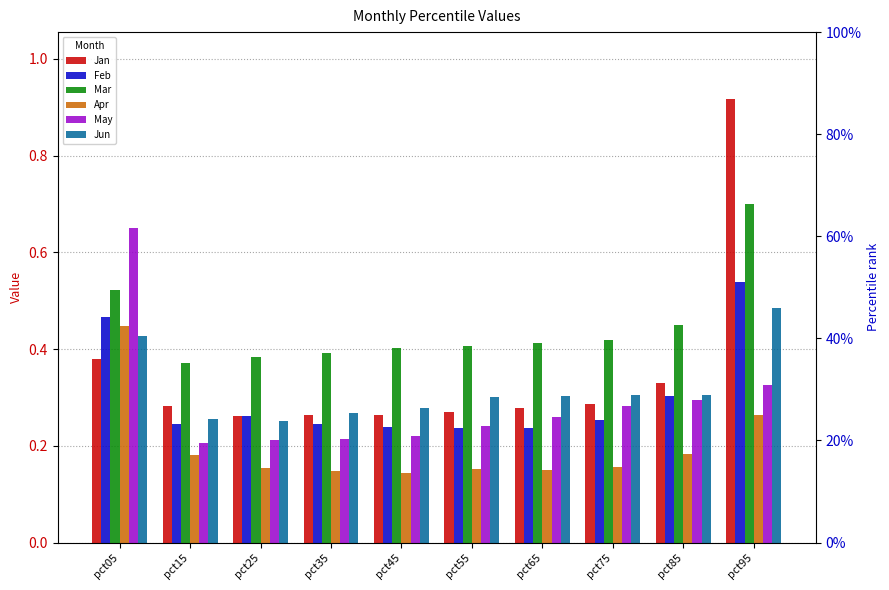

Are the bars horizontal?

No